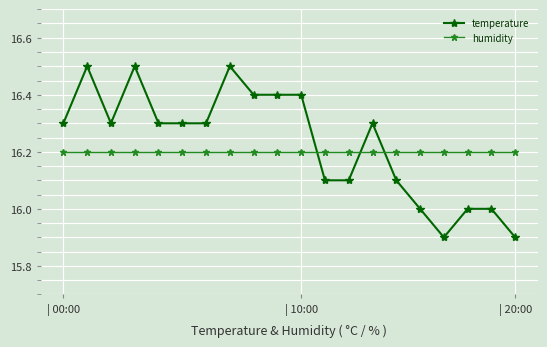

Reading left to right, extract all data points from this chart.

temperature: 16.3	16.5	16.3	16.5	16.3	16.3	16.3	16.5	16.4	16.4	16.4	16.1	16.1	16.3	16.1	16.0	15.9	16.0	16.0	15.9
humidity: 16.2	16.2	16.2	16.2	16.2	16.2	16.2	16.2	16.2	16.2	16.2	16.2	16.2	16.2	16.2	16.2	16.2	16.2	16.2	16.2